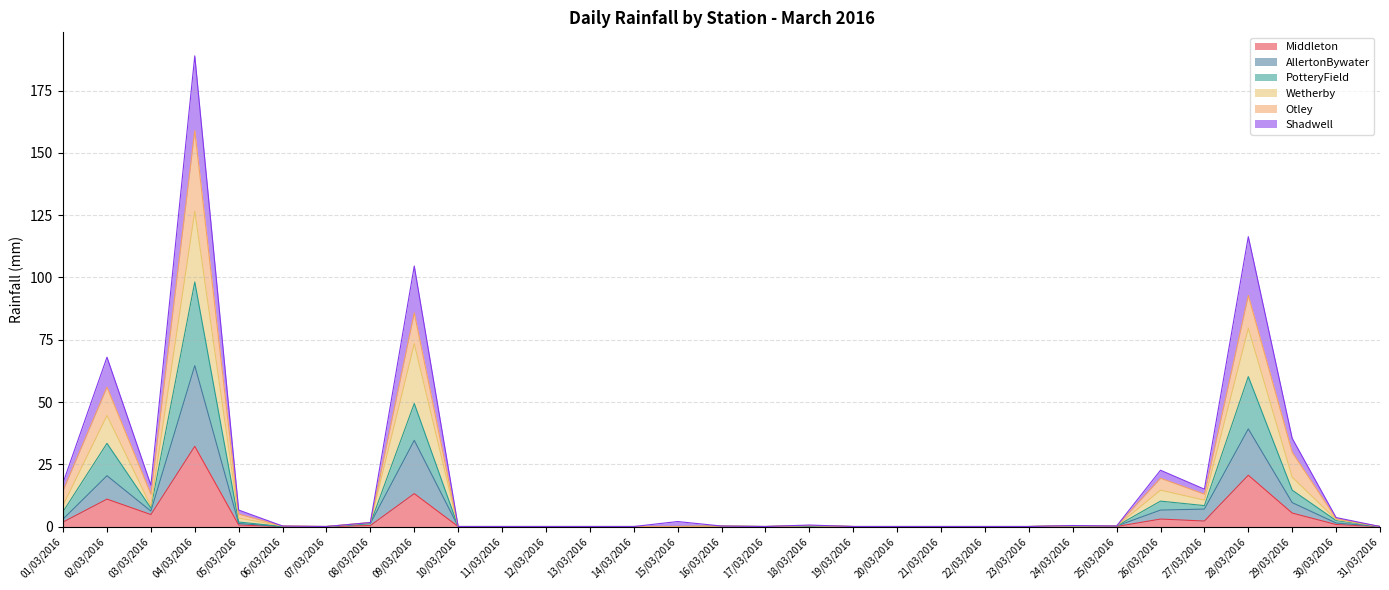

Where is the first local minimum for AllertonBywater?

03/03/2016